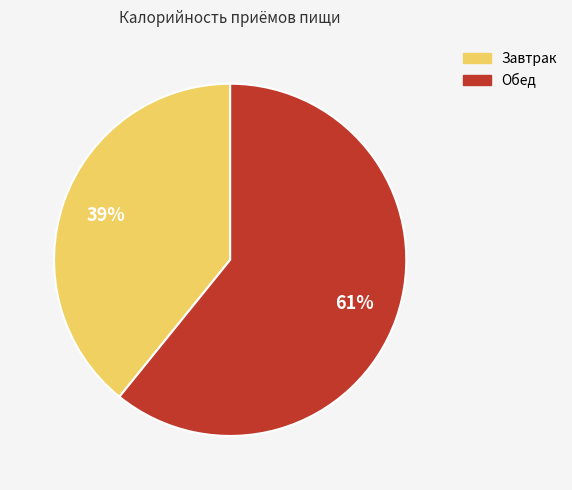

Is there any slice that represents more than half of the pie?

Yes